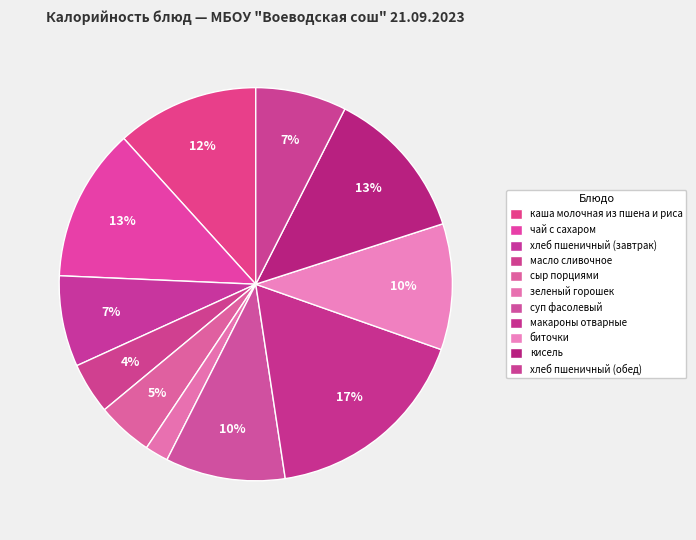

What is the largest slice in the pie chart?

макароны отварные